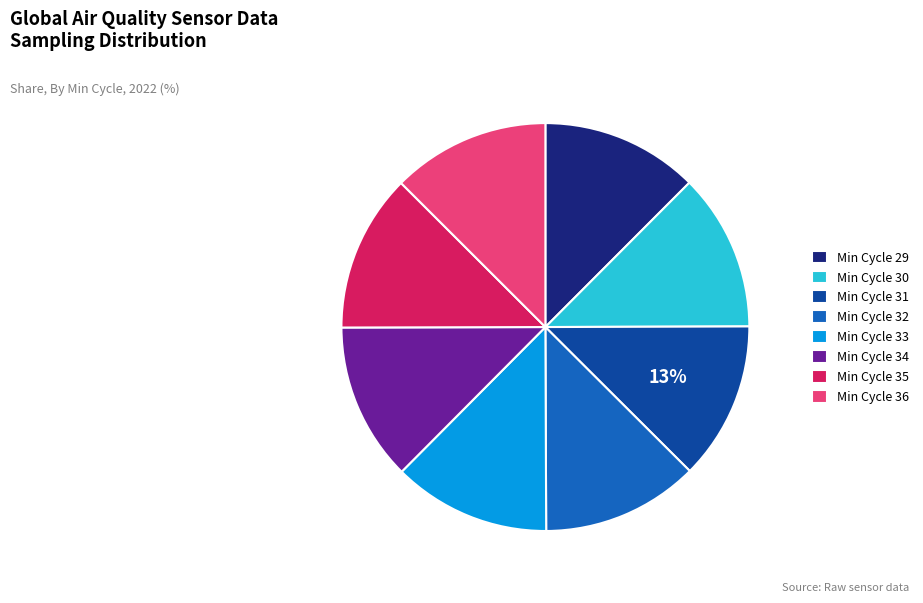

To the nearest percent, what is the average slice percentage?

12%